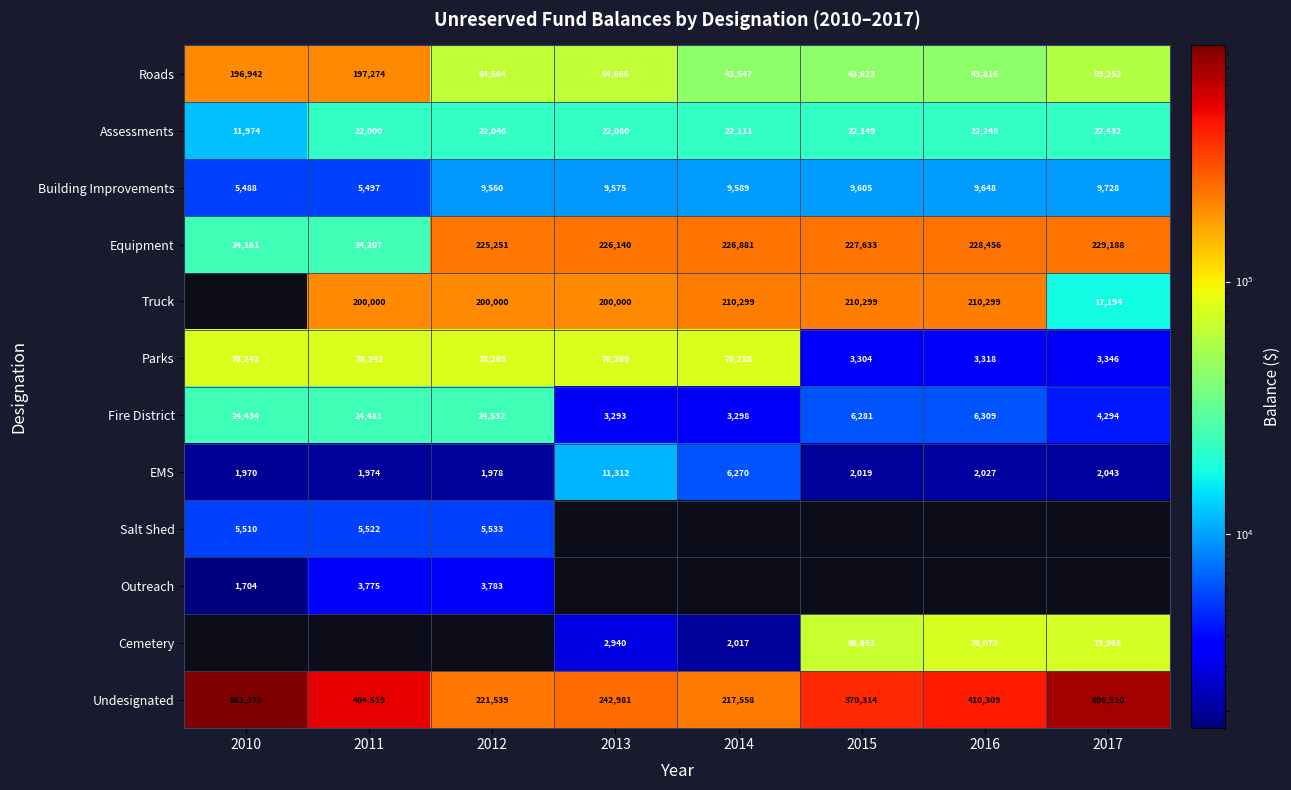

Where is Equipment nearest to the value 126674?

2012